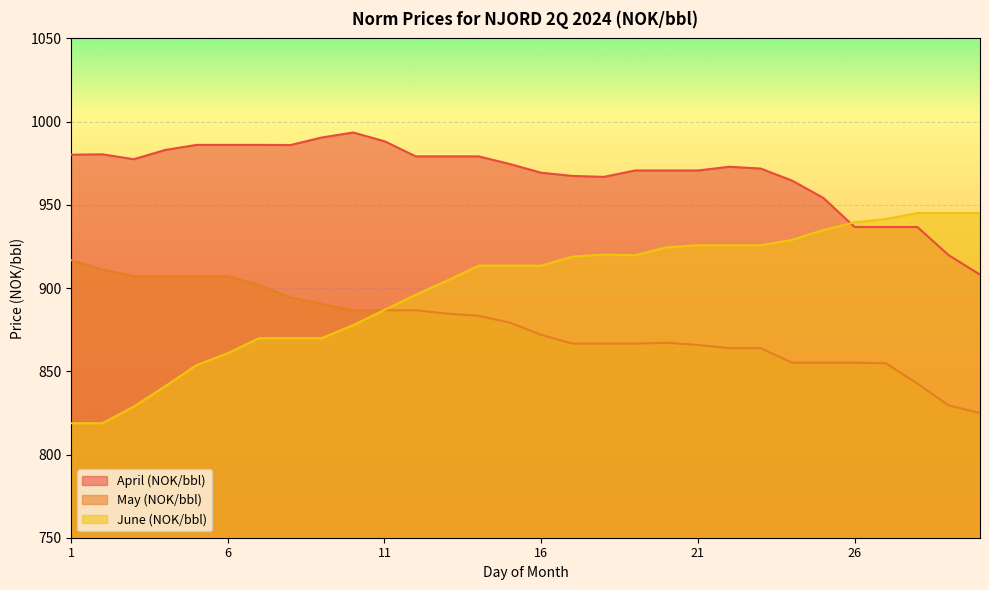

What is the value of the April (NOK/bbl) point at the 23rd from the left?

971.8